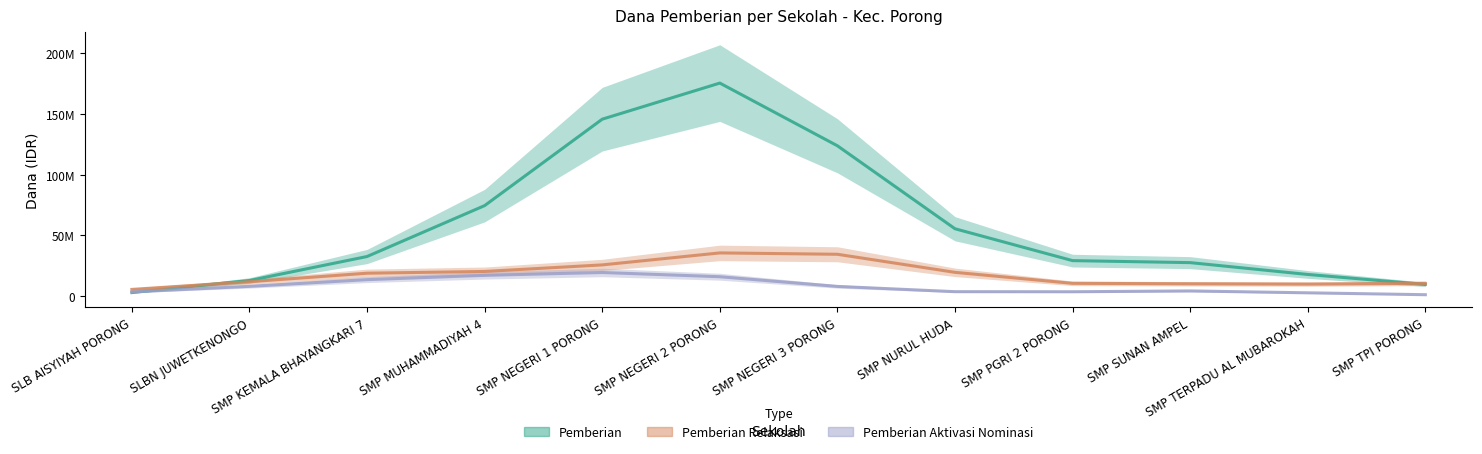

At which category is the sum across all series the highest?

SMP NEGERI 2 PORONG